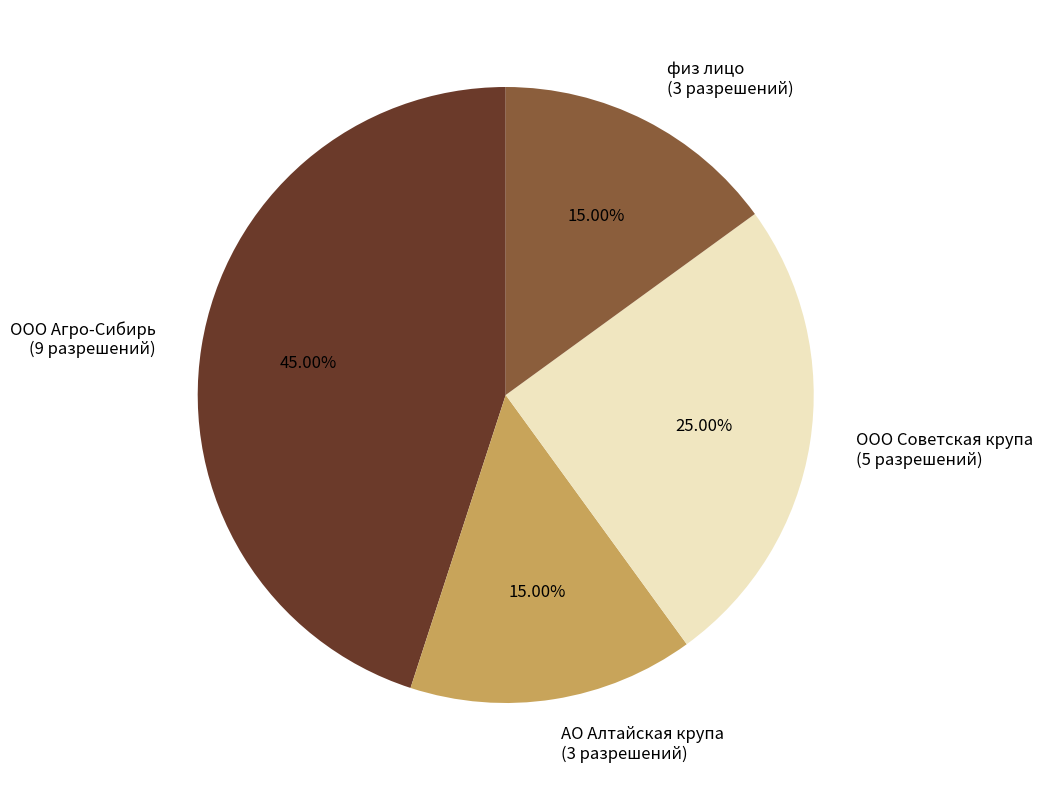

How many segments does this pie chart have?

4